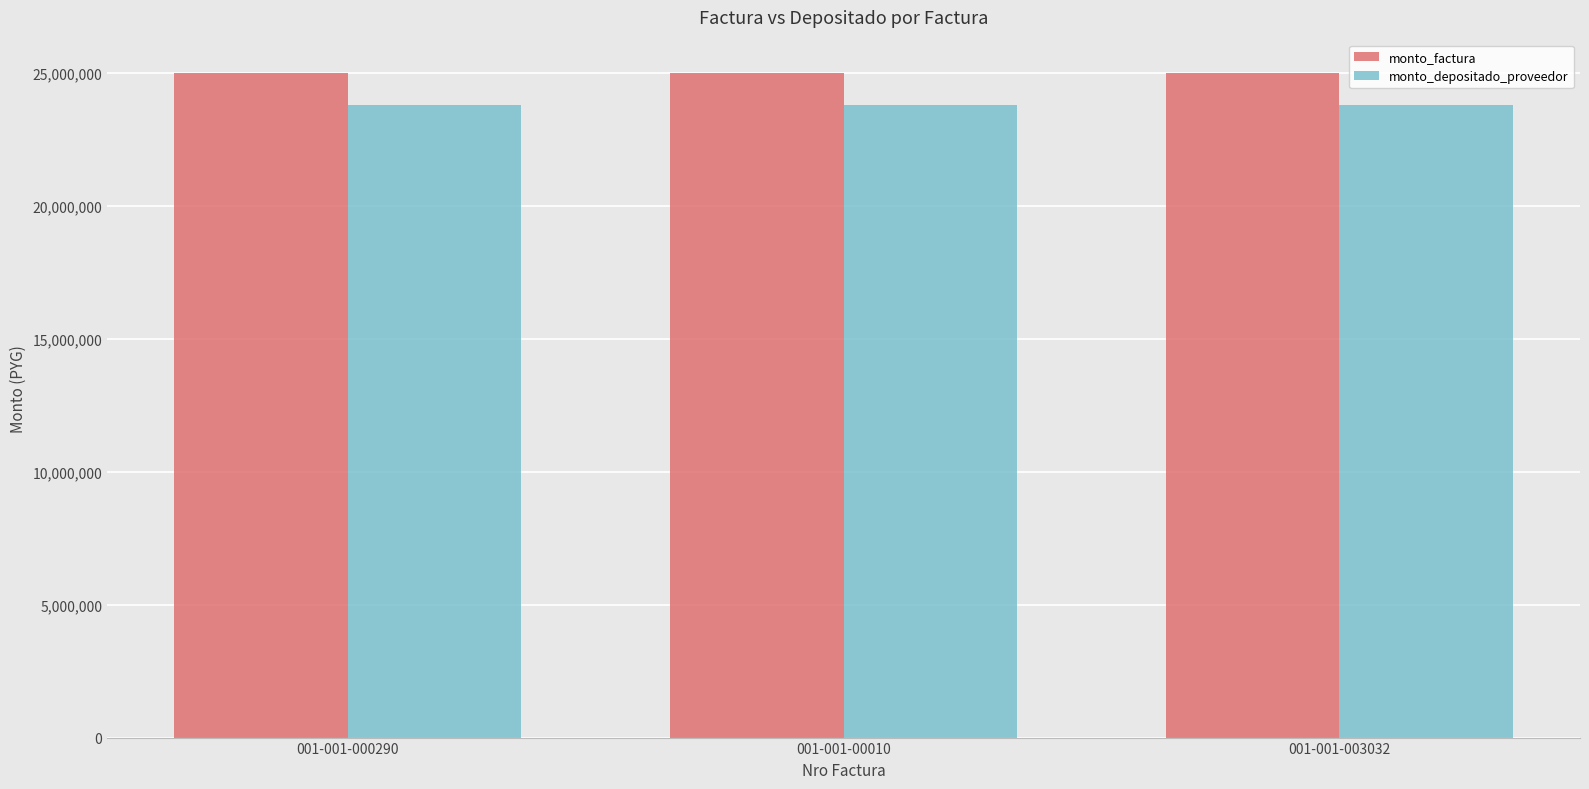

What is the difference between the highest and lowest values at 001-001-00010?

1225454